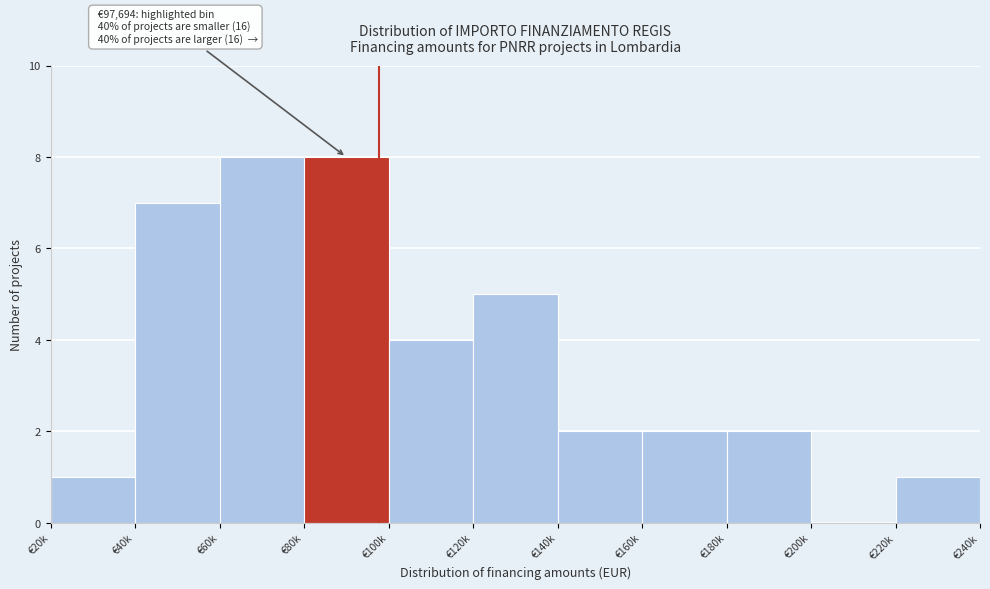

Reading left to right, transcribe all the data shown in this chart.

€20k=1	€40k=7	€60k=8	€80k=8	€100k=4	€120k=5	€140k=2	€160k=2	€180k=2	€200k=0	€220k=1